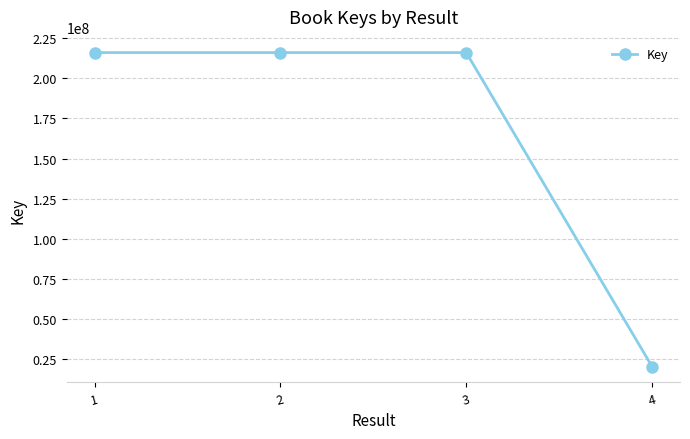

What is the value of the 1st point from the left?

215970594